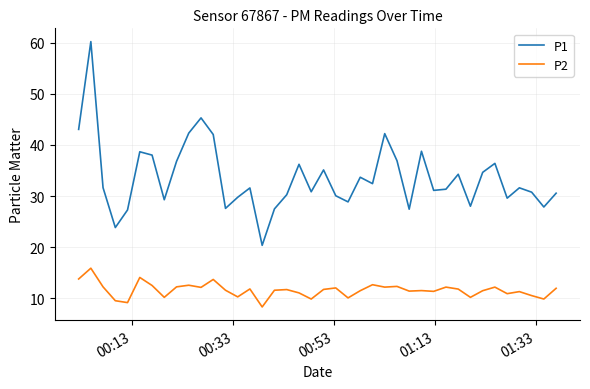

What is the highest value of the P1 series?

60.2